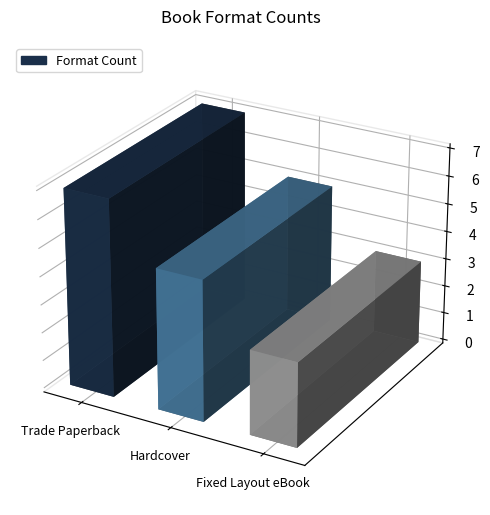

Is it true that the value at Hardcover is 5?

True